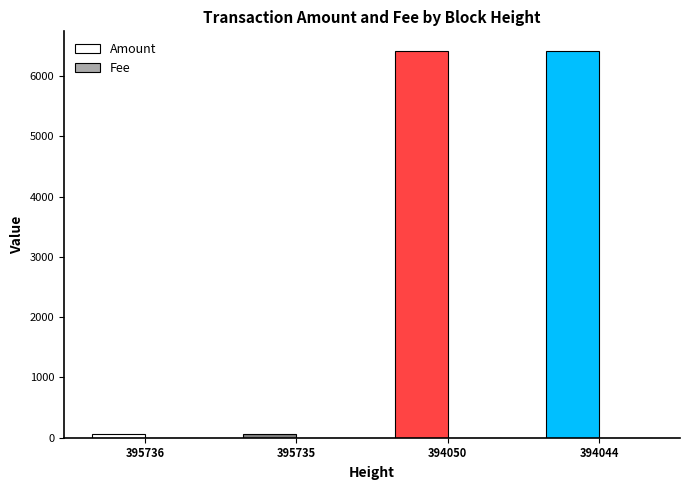

The value of Amount at 394050 is 10882.0. True or false?

False